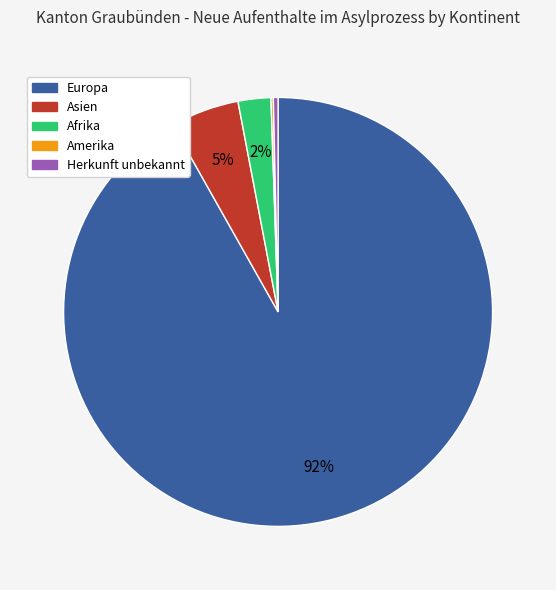

To the nearest percent, what portion does Afrika represent?

2%